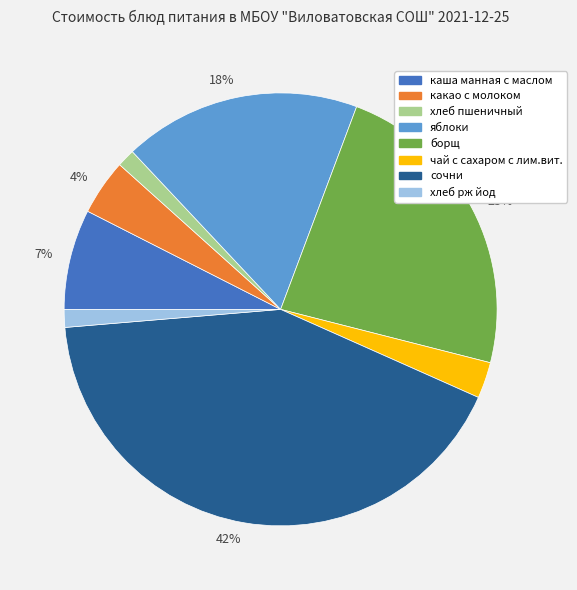

Is there a majority slice in this chart?

No